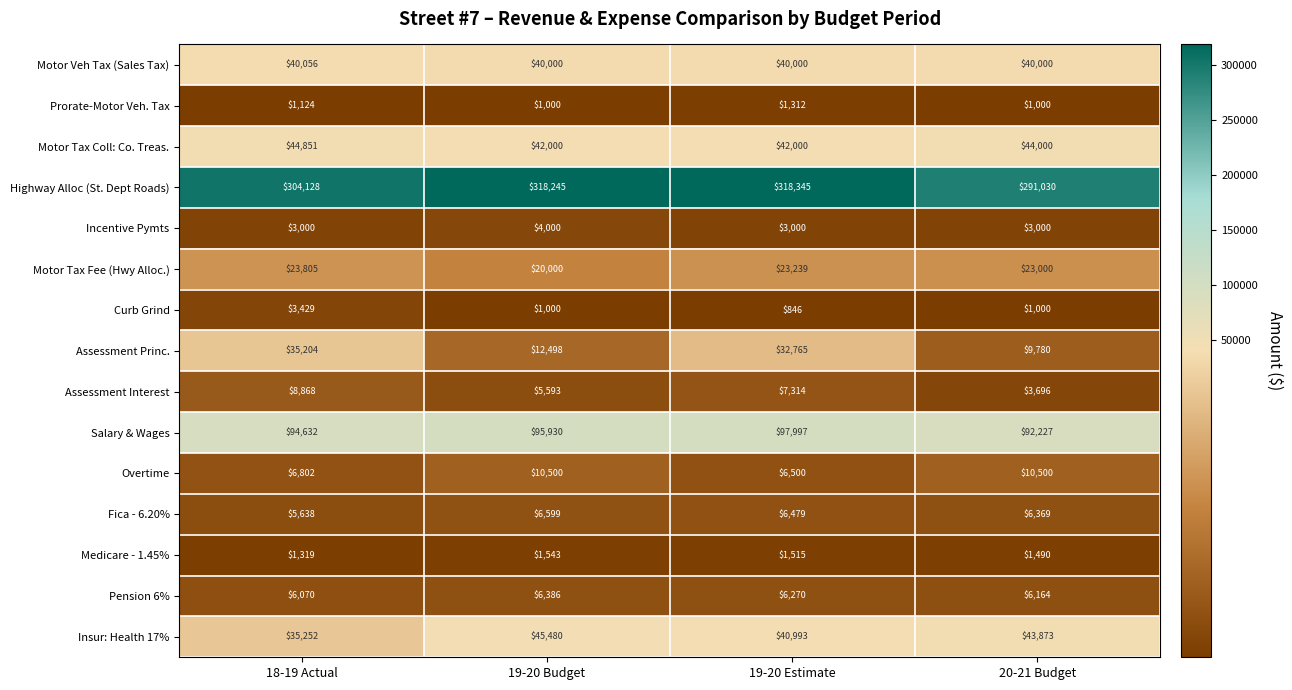

Where is Pension 6% nearest to the value 6228?

19-20 Estimate